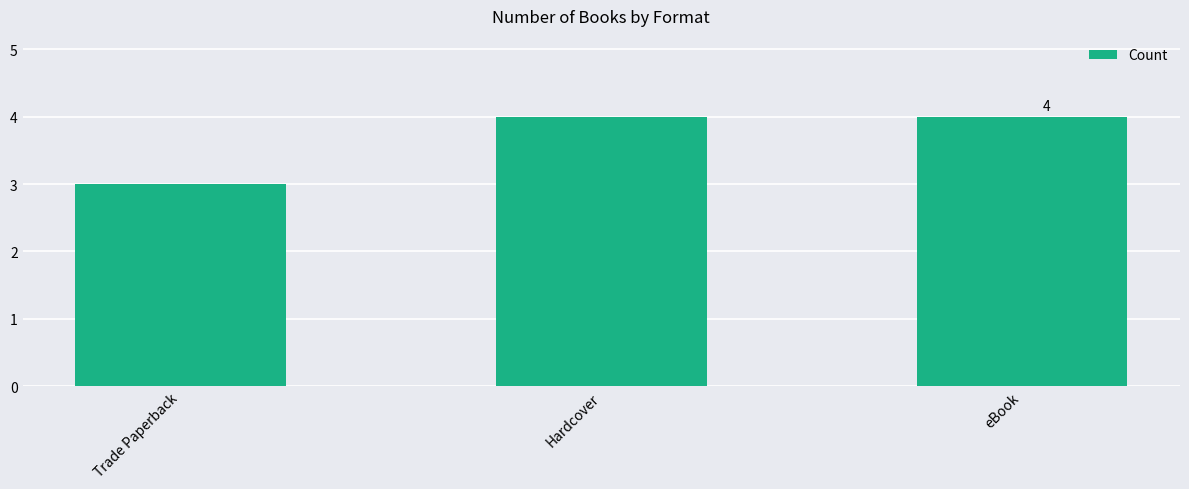

What is the label of the 2nd bar from the right?

Hardcover